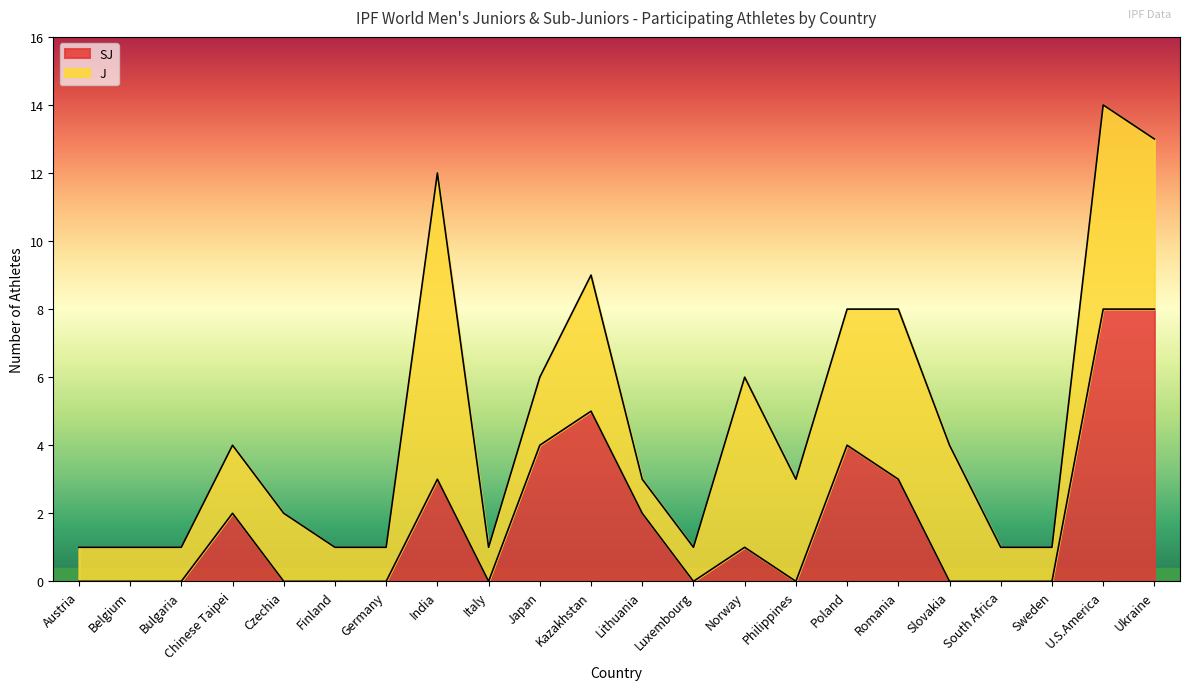

The value at Romania is 2. True or false?

False